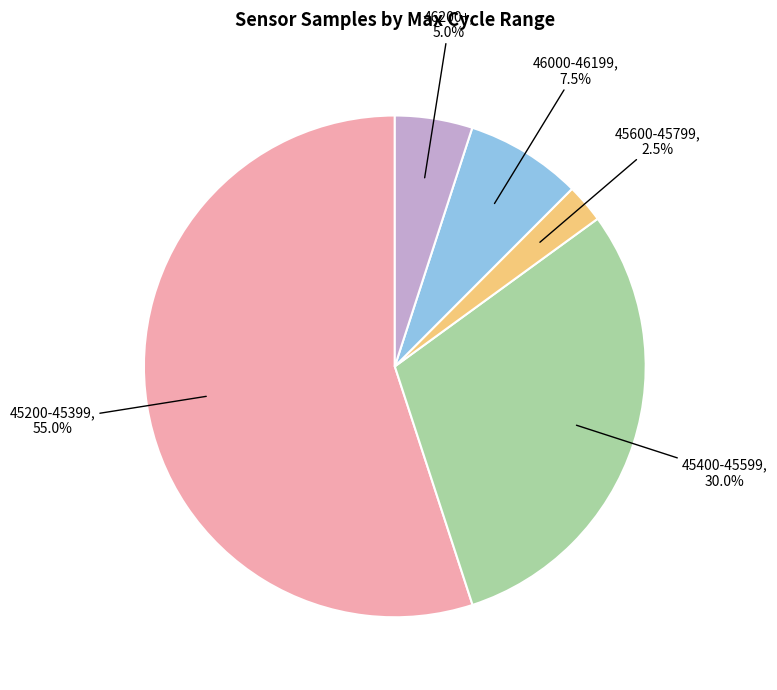

What is the largest slice in the pie chart?

45200-45399